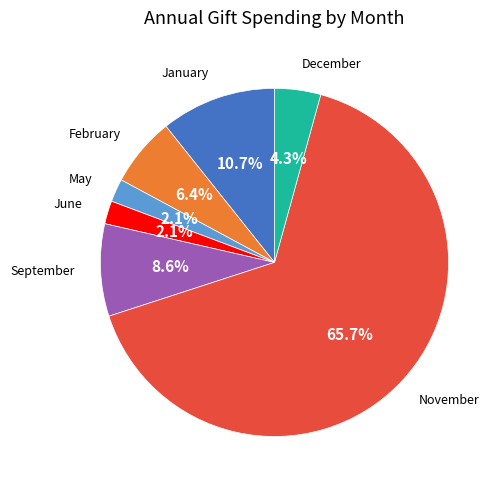

Does any single category account for the majority?

Yes